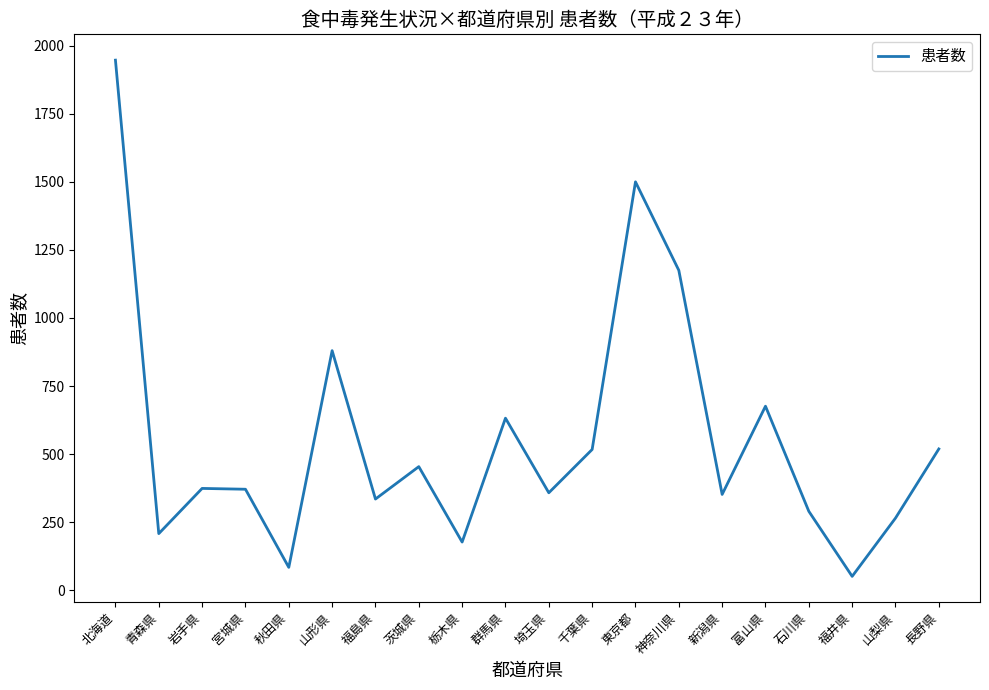

True or false: the data shows 247 at 宮城県.

False